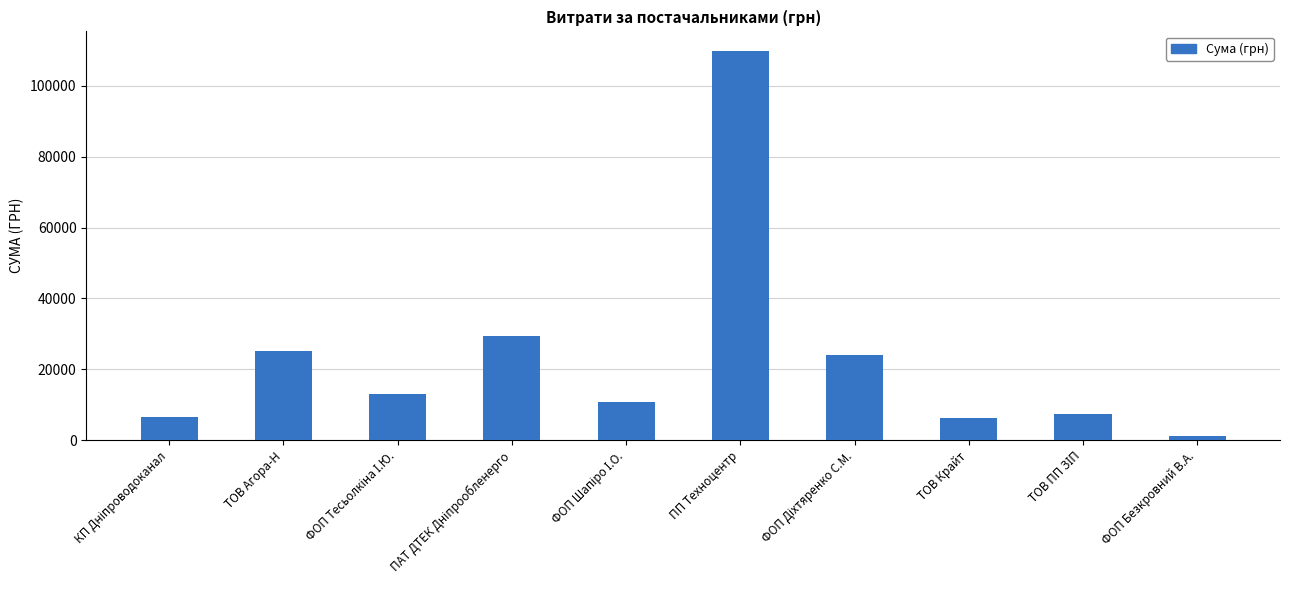

Between ПП Техноцентр and ТОВ Крайт, which is larger?

ПП Техноцентр